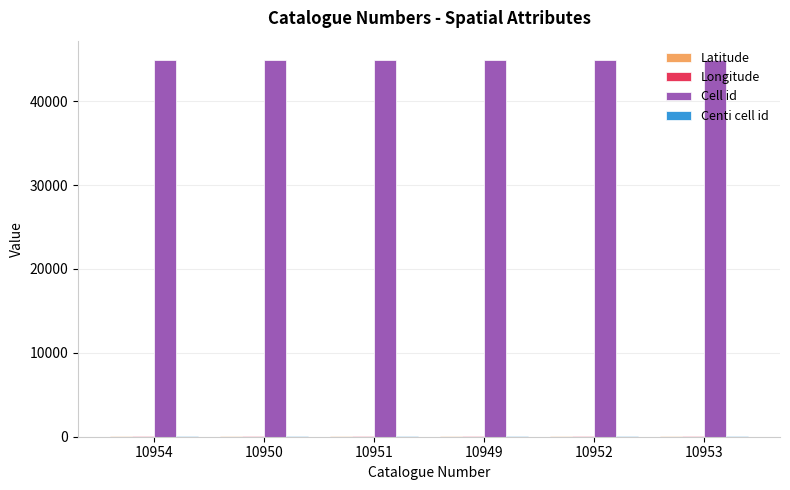

The Cell id series shows 44955.0 at 10954. True or false?

True